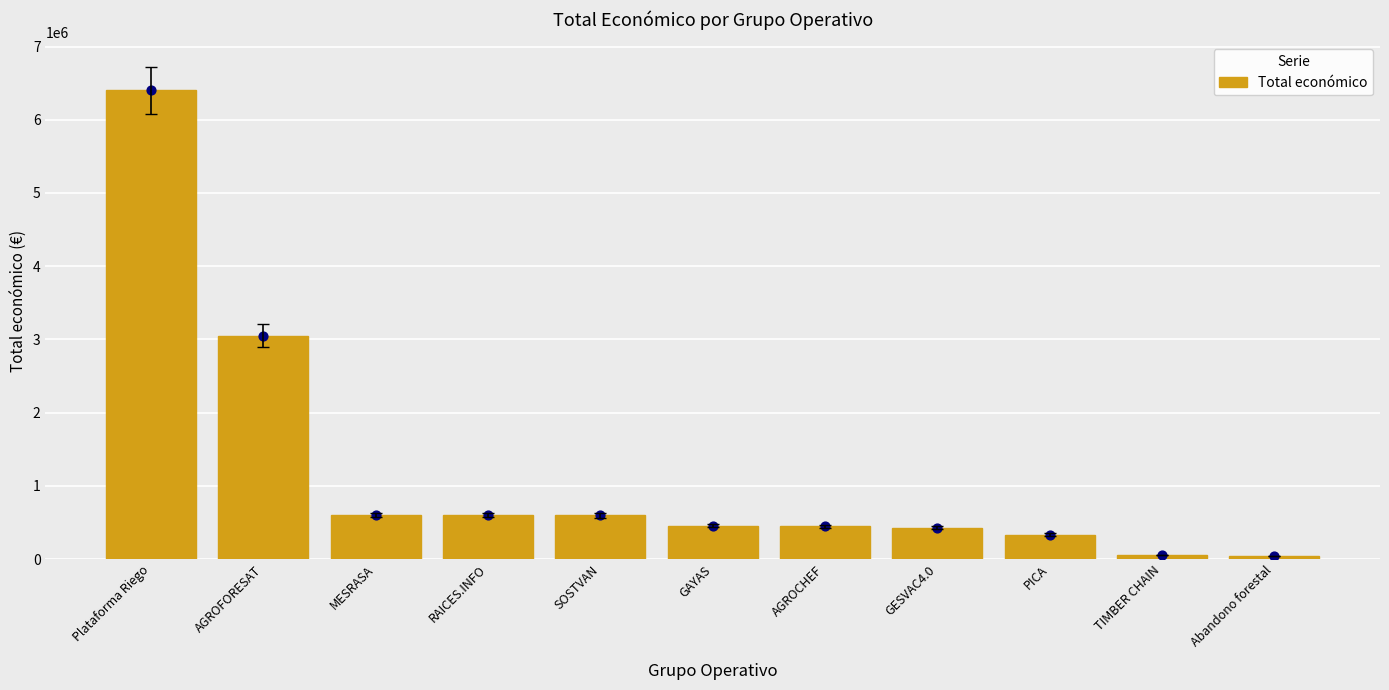

Which has a higher value, PICA or GESVAC4.0?

GESVAC4.0